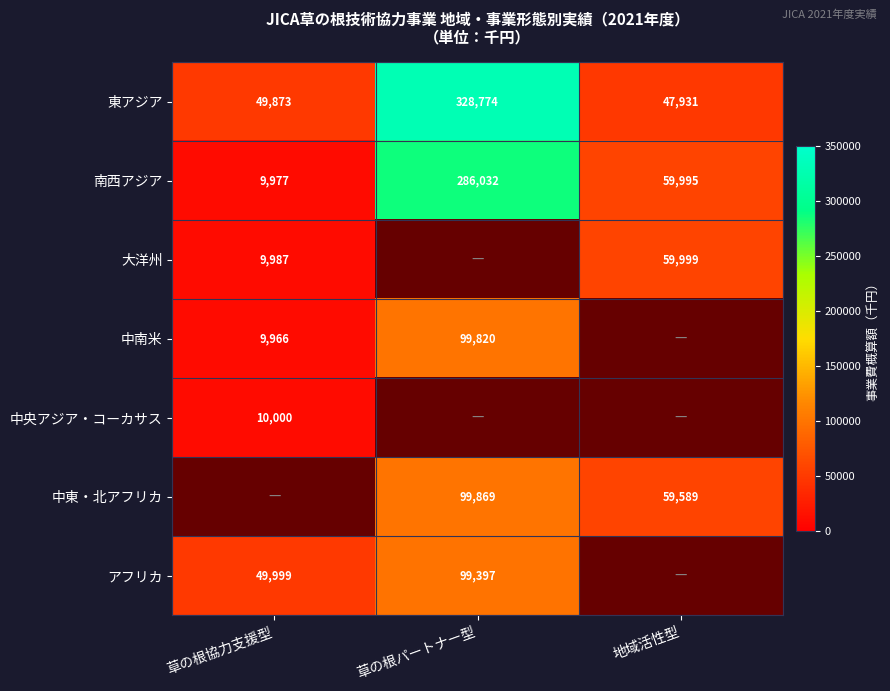

What value does the 南西アジア series have at 草の根協力支援型, to the nearest 100?

10000